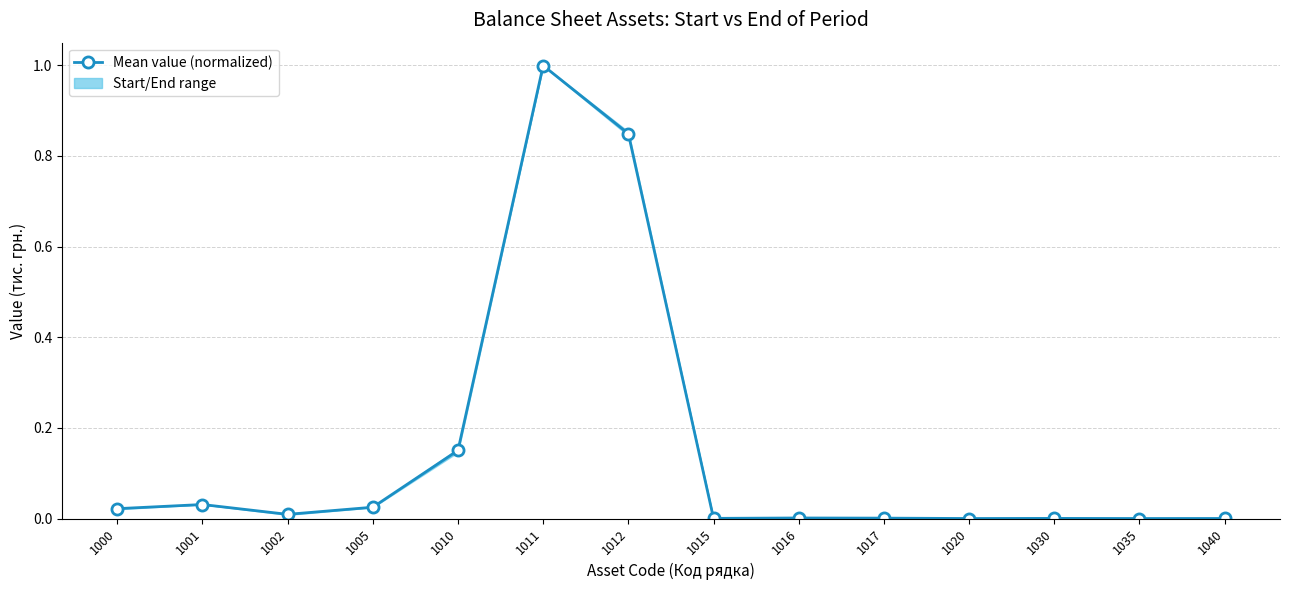

True or false: the data shows 0.0 at 1001.

False